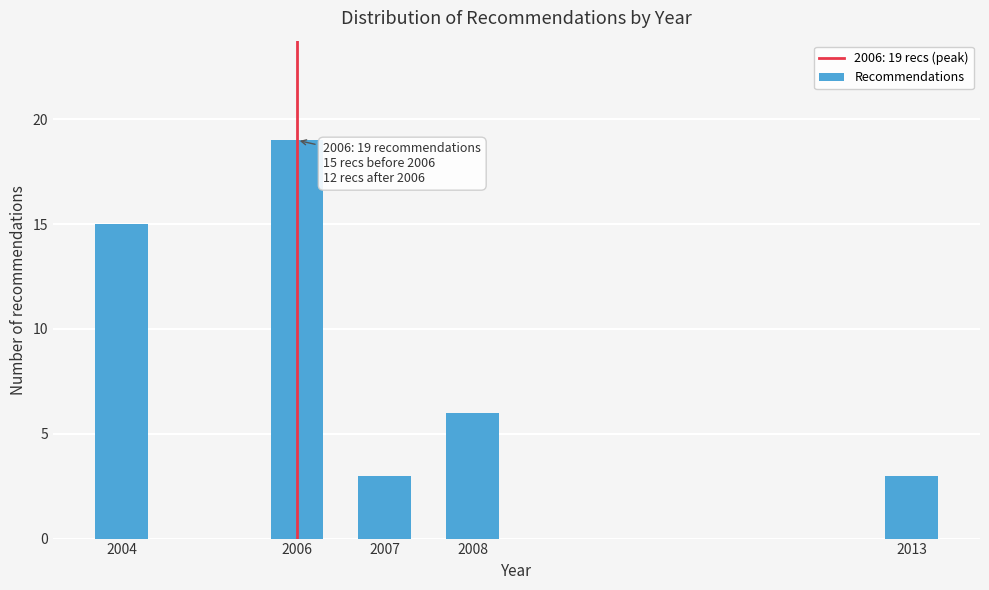

Reading right to left, what are all the values shown in this chart?

3	6	3	19	15